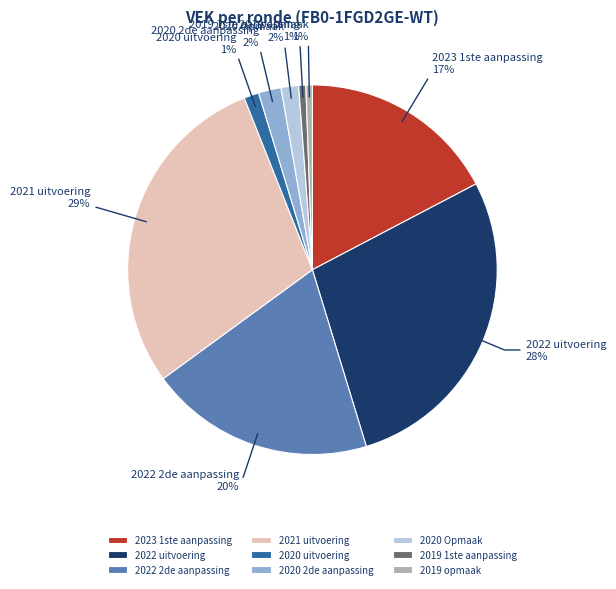

Which slice is the largest?

2021 uitvoering